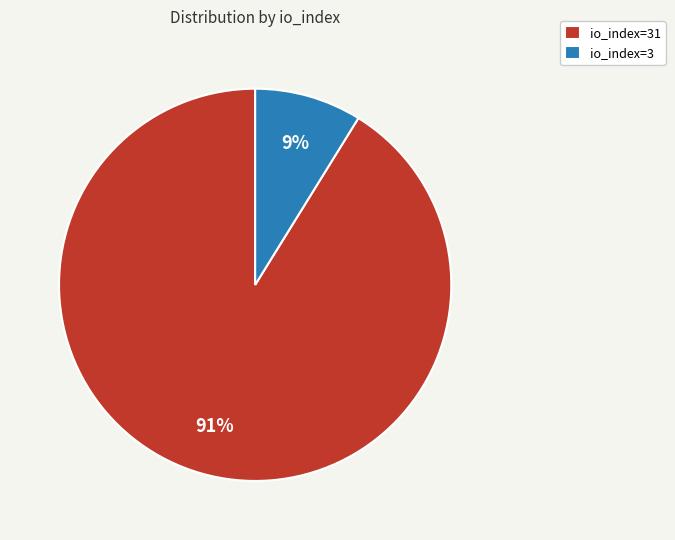

Does io_index=31 account for over 50% of the chart?

Yes